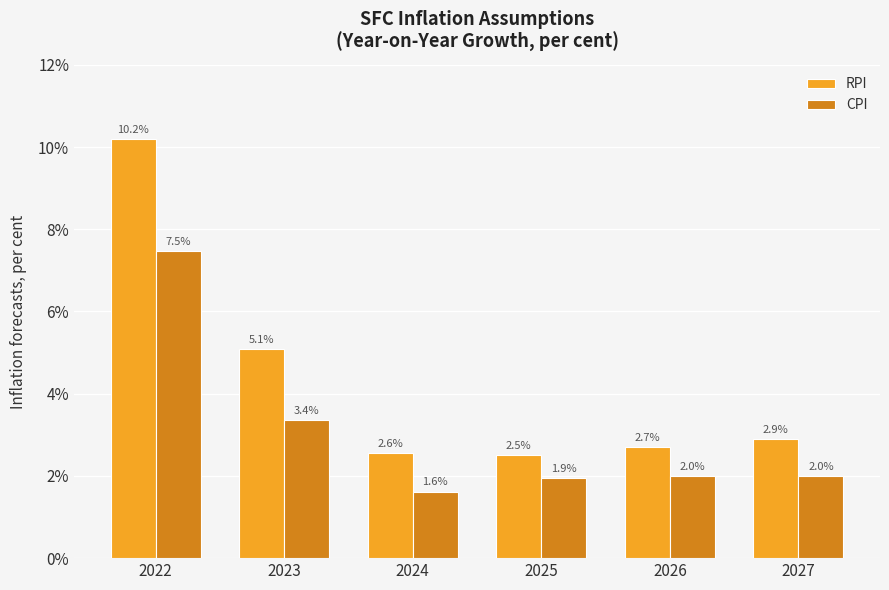

Is it true that RPI equals 4.3 at 2025?

False